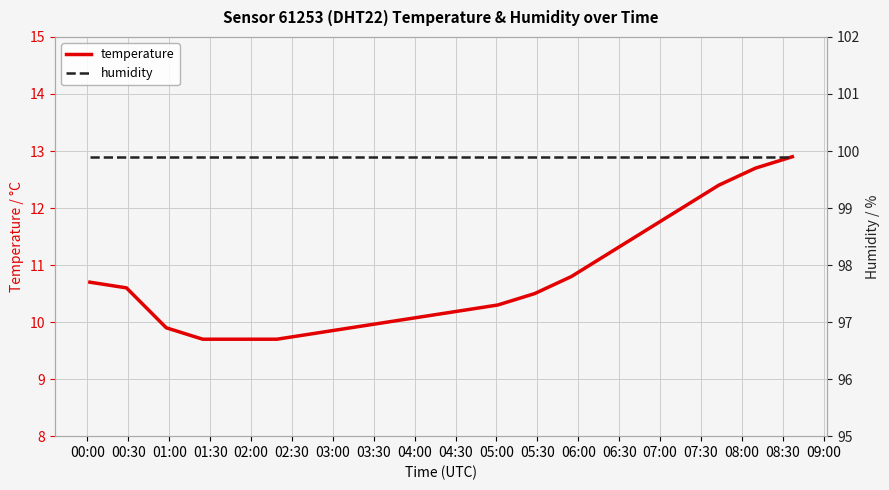

Which series has the largest range (max minus min)?

temperature